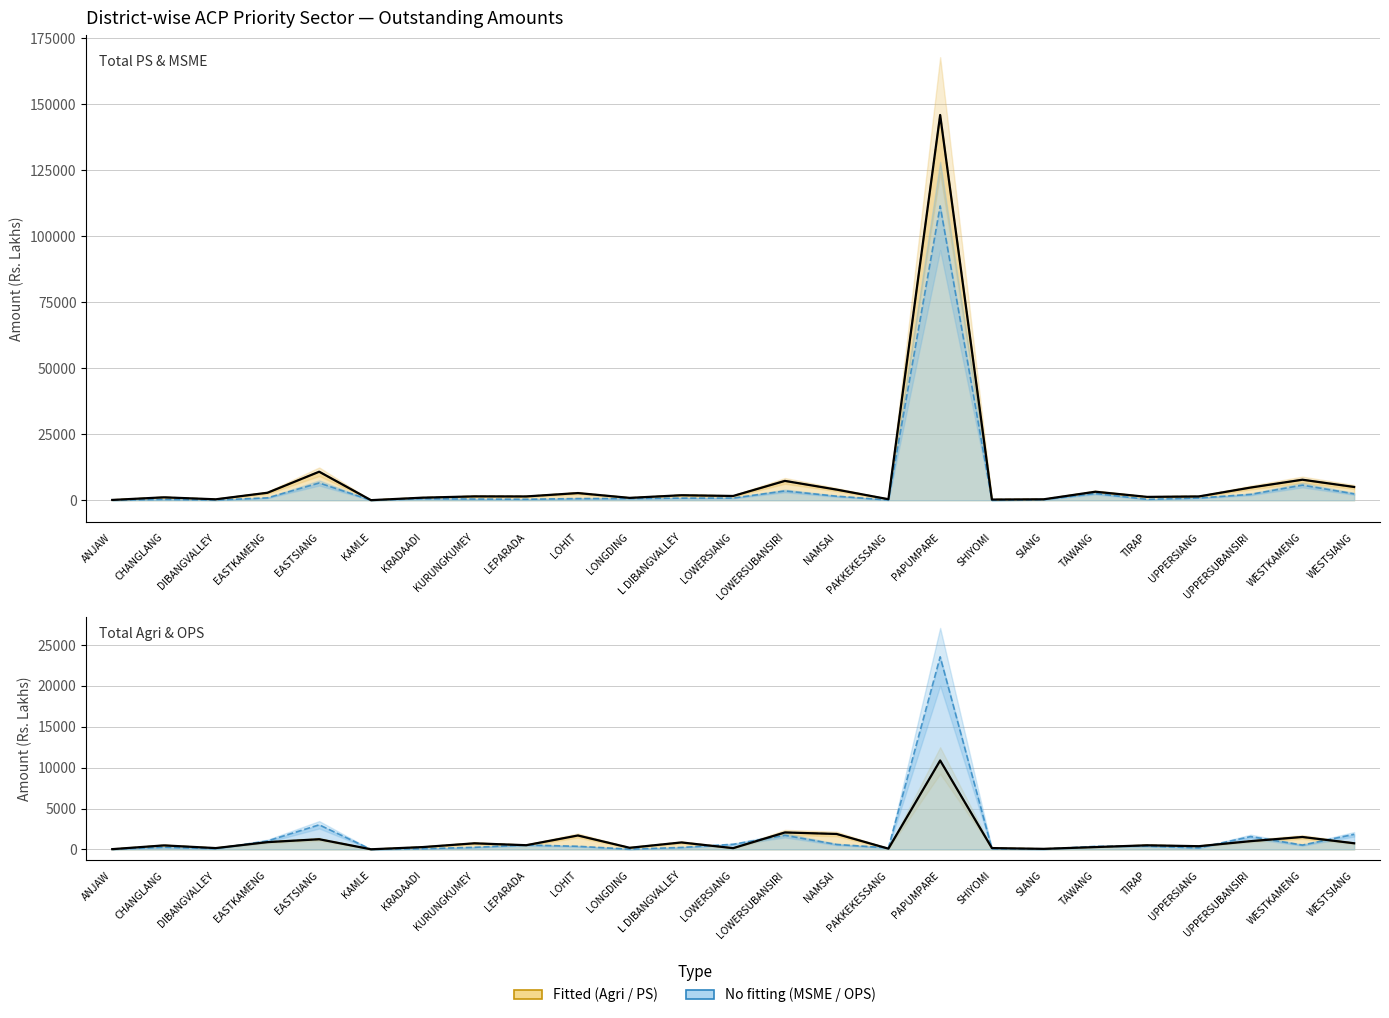

Is the value of Total OPS Amt (OS) at KAMLE greater than the value of Total PS Amt (OS) at EASTKAMENG?

No